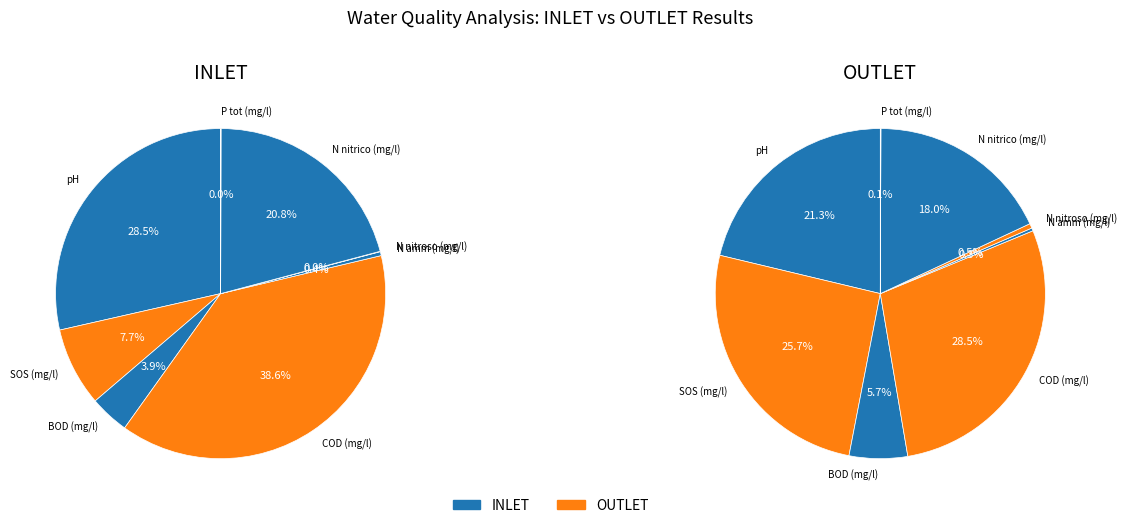

Between COD (mg/l) and BOD (mg/l), which is larger?

COD (mg/l)